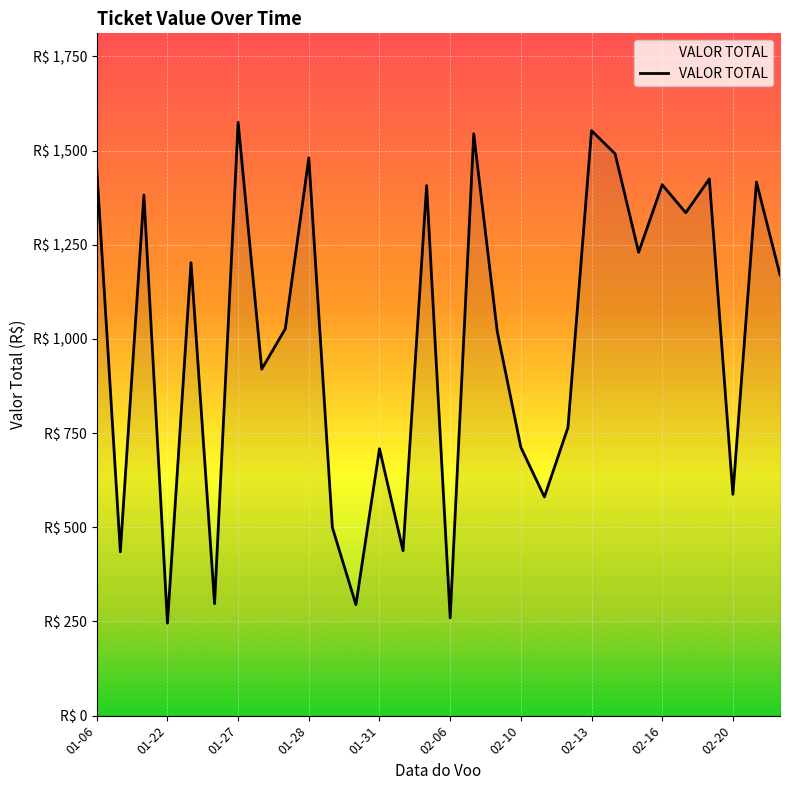

What is the difference between the maximum and minimum values?

1329.5